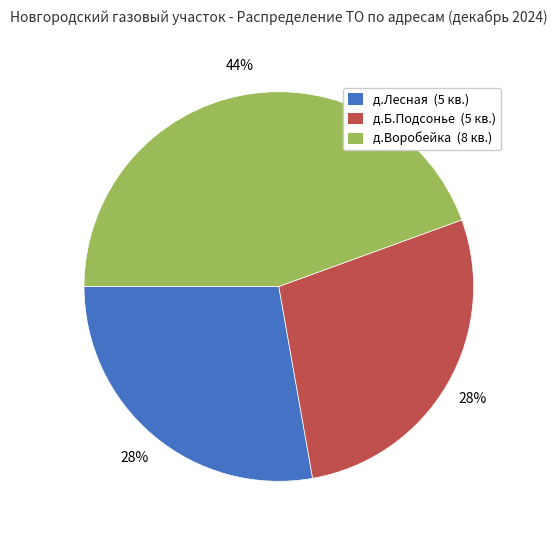

Is the sum of д.Воробейка and д.Лесная greater than half?

Yes